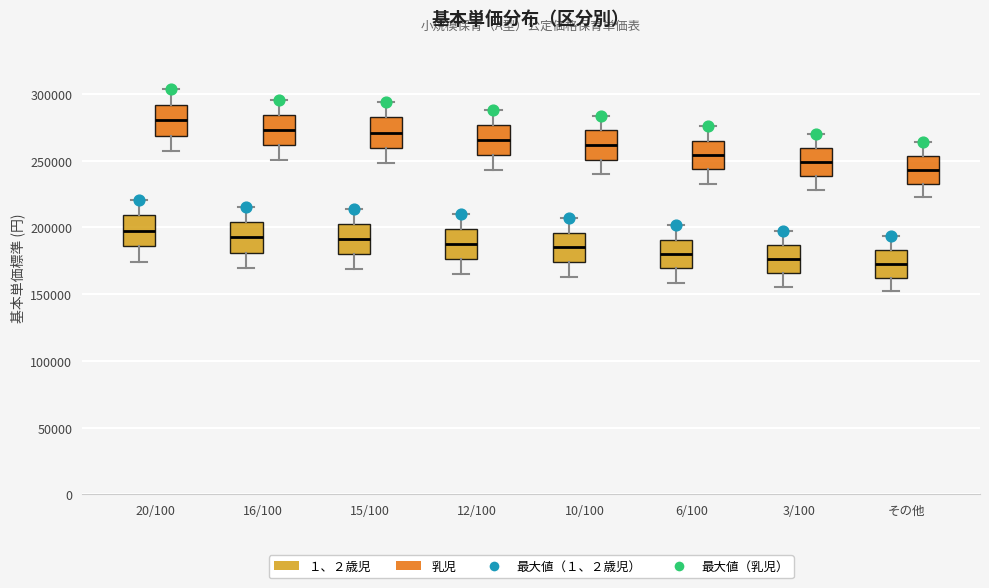

Reading left to right, transcribe this box plot: for each box, give where its median line is, the range the box spans, and where its two whiskers end, as read against the y-axis. The values are not printed on the chart, so give them approximately, as read against the axis.

20/100 (１、２歳児): median 195000, box 185000 to 210000, whiskers 175000 to 220000
20/100 (乳児): median 280000, box 270000 to 290000, whiskers 255000 to 305000
16/100 (１、２歳児): median 195000, box 180000 to 205000, whiskers 170000 to 215000
16/100 (乳児): median 275000, box 260000 to 285000, whiskers 250000 to 295000
15/100 (１、２歳児): median 190000, box 180000 to 205000, whiskers 170000 to 215000
15/100 (乳児): median 270000, box 260000 to 280000, whiskers 250000 to 295000
12/100 (１、２歳児): median 190000, box 175000 to 200000, whiskers 165000 to 210000
12/100 (乳児): median 265000, box 255000 to 275000, whiskers 245000 to 290000
10/100 (１、２歳児): median 185000, box 175000 to 195000, whiskers 165000 to 205000
10/100 (乳児): median 260000, box 250000 to 275000, whiskers 240000 to 285000
6/100 (１、２歳児): median 180000, box 170000 to 190000, whiskers 160000 to 200000
6/100 (乳児): median 255000, box 245000 to 265000, whiskers 235000 to 275000
3/100 (１、２歳児): median 175000, box 165000 to 185000, whiskers 155000 to 195000
3/100 (乳児): median 250000, box 240000 to 260000, whiskers 230000 to 270000
その他 (１、２歳児): median 175000, box 160000 to 185000, whiskers 150000 to 195000
その他 (乳児): median 245000, box 235000 to 255000, whiskers 225000 to 265000